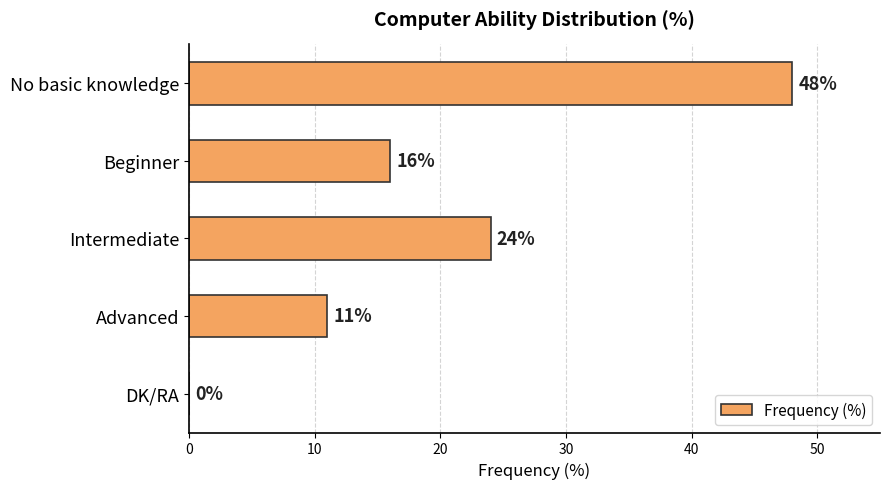

Which has a higher value, Advanced or Beginner?

Beginner